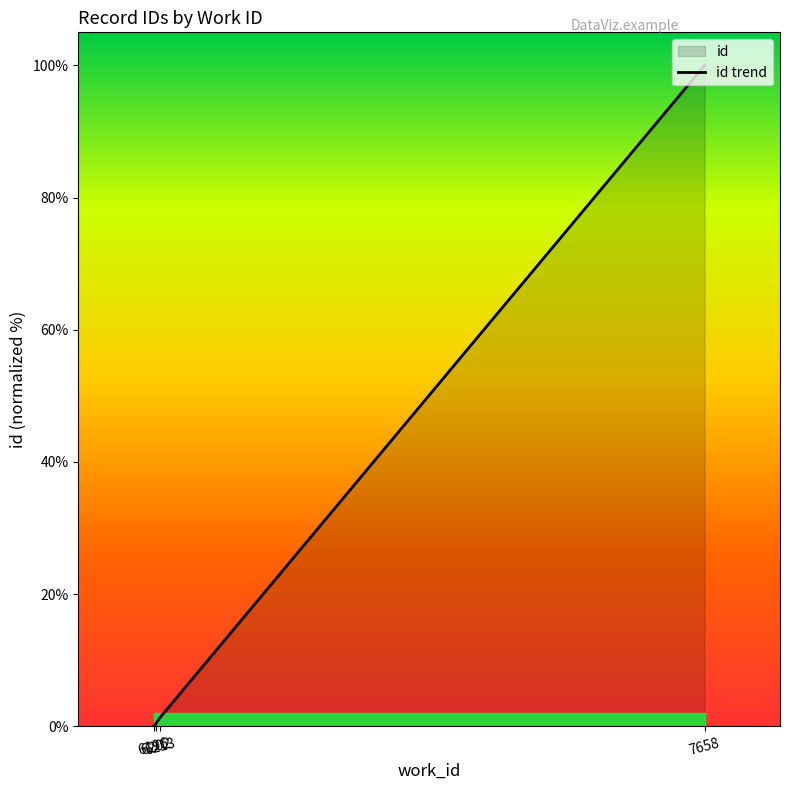

What is the greatest value displayed?

100.0